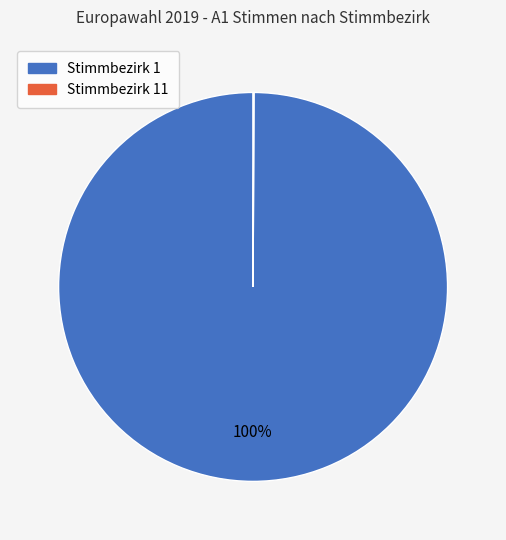

To the nearest percent, what is the average slice percentage?

50%